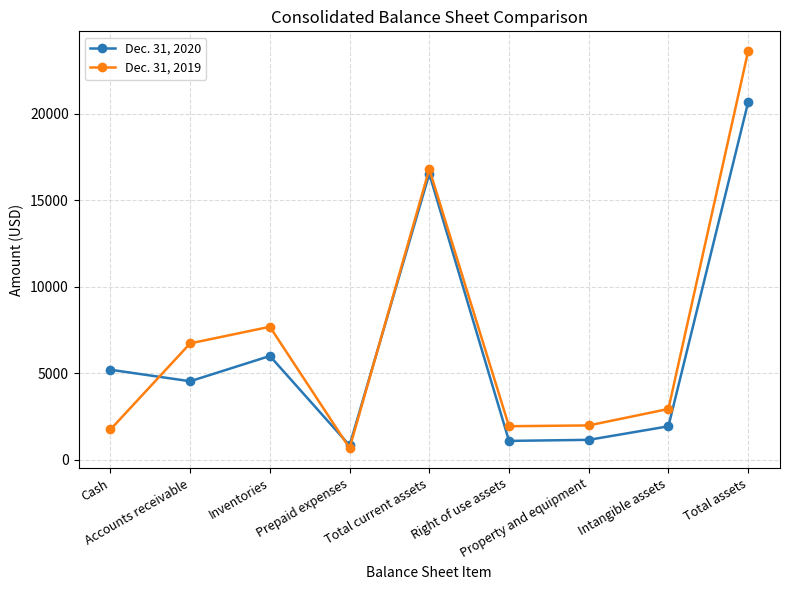

What is the minimum value for Dec. 31, 2020?

814